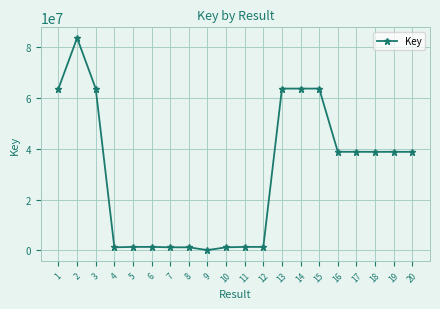

How many lines are shown in the chart?

1